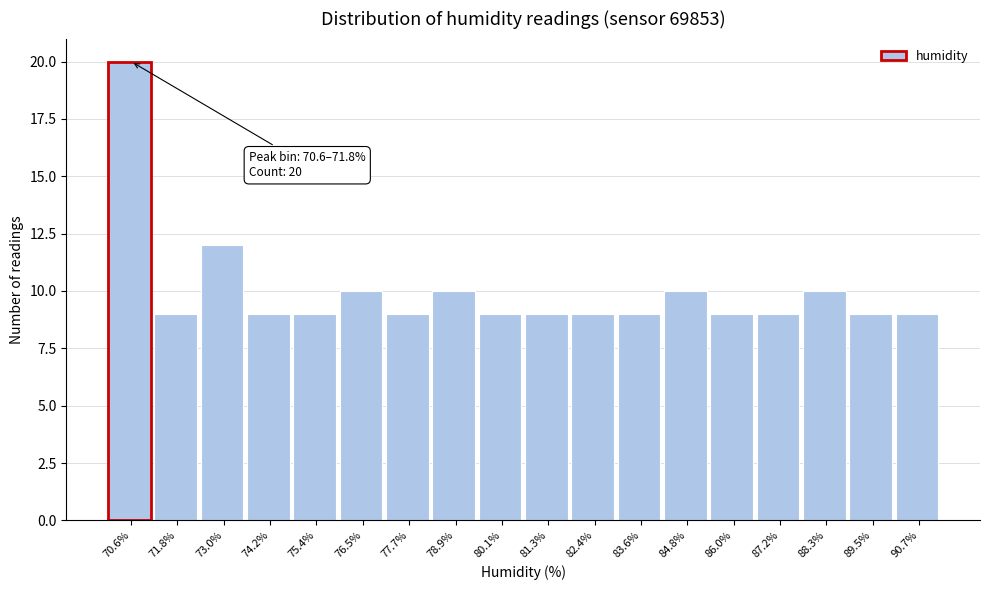

Reading left to right, transcribe all the data shown in this chart.

20	9	12	9	9	10	9	10	9	9	9	9	10	9	9	10	9	9